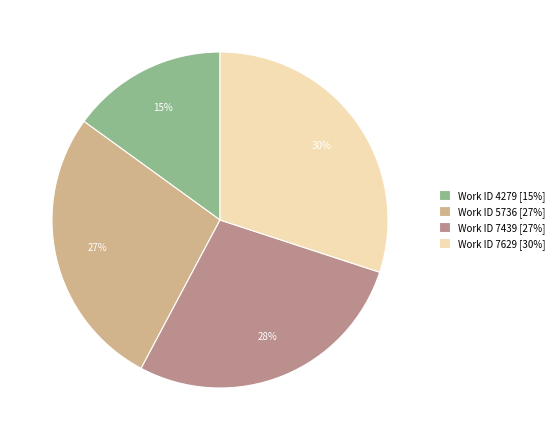

Is it true that Work ID 7439 [27%] is 28% of the pie?

True